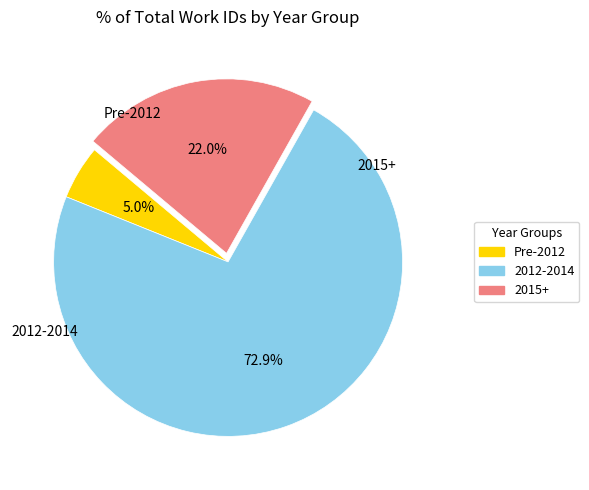

Is there a majority slice in this chart?

Yes